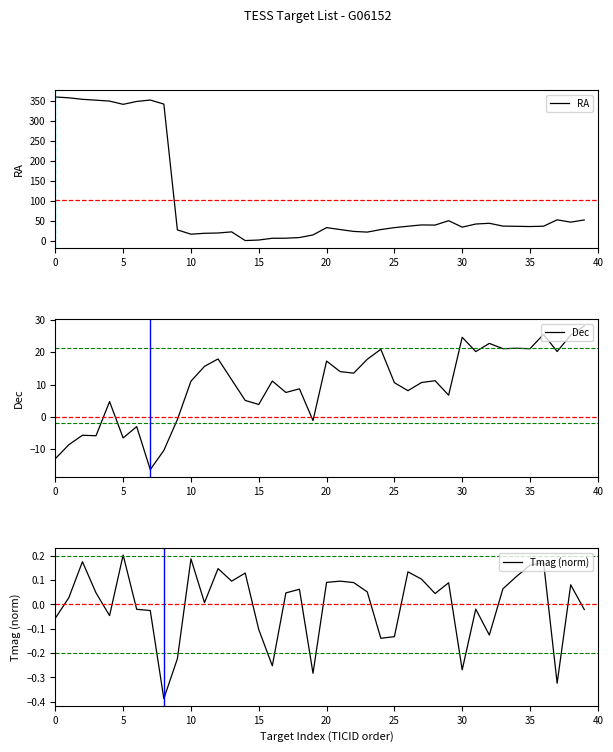

What is the highest value of the Dec series?

28.1